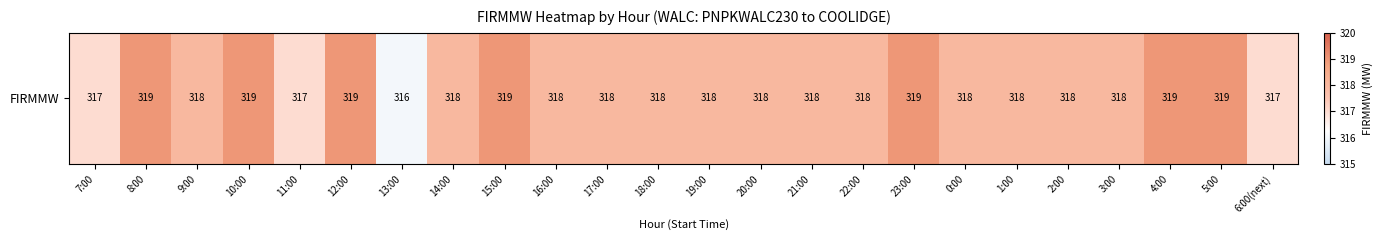

What is the difference between the values at 20:00 and 4:00?

1